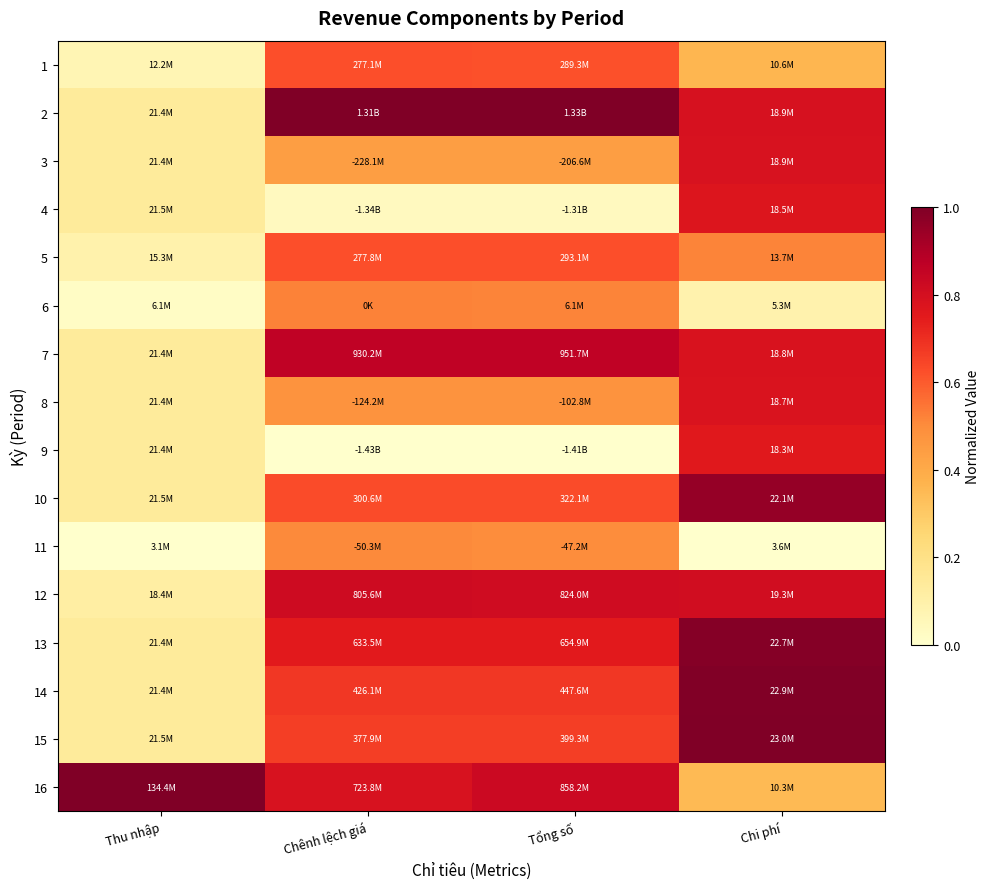

Reading left to right, what are all the values shown in this chart?

1: Thu nhập=0.1	Chênh lệch giá=0.6	Tổng số=0.6	Chi phí=0.4
2: Thu nhập=0.1	Chênh lệch giá=1.0	Tổng số=1.0	Chi phí=0.8
3: Thu nhập=0.1	Chênh lệch giá=0.4	Tổng số=0.4	Chi phí=0.8
4: Thu nhập=0.1	Chênh lệch giá=0.0	Tổng số=0.0	Chi phí=0.8
5: Thu nhập=0.1	Chênh lệch giá=0.6	Tổng số=0.6	Chi phí=0.5
6: Thu nhập=0.0	Chênh lệch giá=0.5	Tổng số=0.5	Chi phí=0.1
7: Thu nhập=0.1	Chênh lệch giá=0.9	Tổng số=0.9	Chi phí=0.8
8: Thu nhập=0.1	Chênh lệch giá=0.5	Tổng số=0.5	Chi phí=0.8
9: Thu nhập=0.1	Chênh lệch giá=0.0	Tổng số=0.0	Chi phí=0.8
10: Thu nhập=0.1	Chênh lệch giá=0.6	Tổng số=0.6	Chi phí=1.0
11: Thu nhập=0.0	Chênh lệch giá=0.5	Tổng số=0.5	Chi phí=0.0
12: Thu nhập=0.1	Chênh lệch giá=0.8	Tổng số=0.8	Chi phí=0.8
13: Thu nhập=0.1	Chênh lệch giá=0.8	Tổng số=0.8	Chi phí=1.0
14: Thu nhập=0.1	Chênh lệch giá=0.7	Tổng số=0.7	Chi phí=1.0
15: Thu nhập=0.1	Chênh lệch giá=0.7	Tổng số=0.7	Chi phí=1.0
16: Thu nhập=1.0	Chênh lệch giá=0.8	Tổng số=0.8	Chi phí=0.3